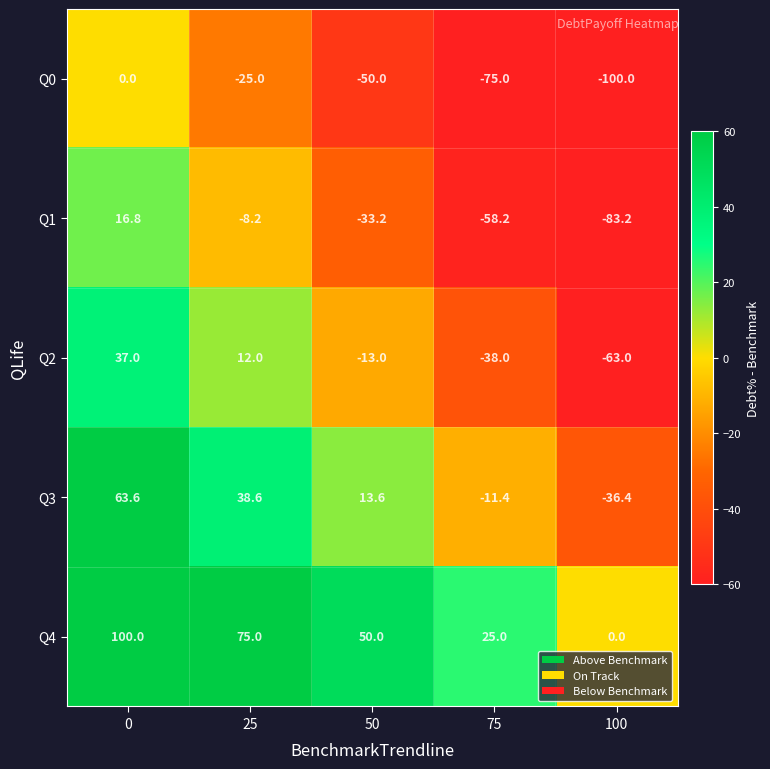

What is the sum of the Q3 values at 25 and 100?

2.2